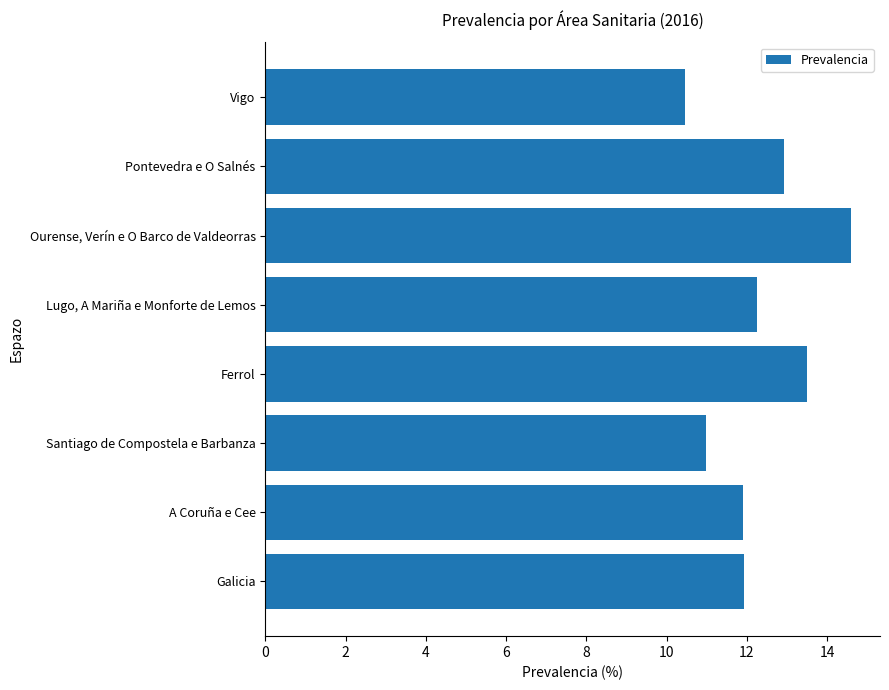

What is the maximum value shown in the chart?

14.6